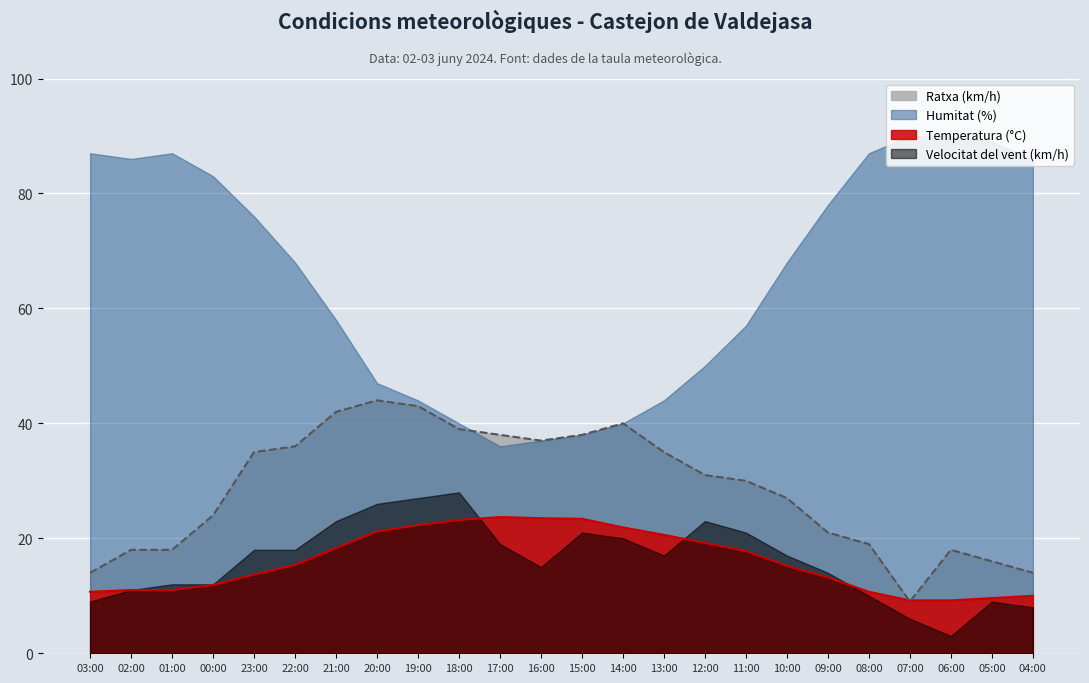

The Temperatura (°C) series shows 9.1 at 19:00. True or false?

False